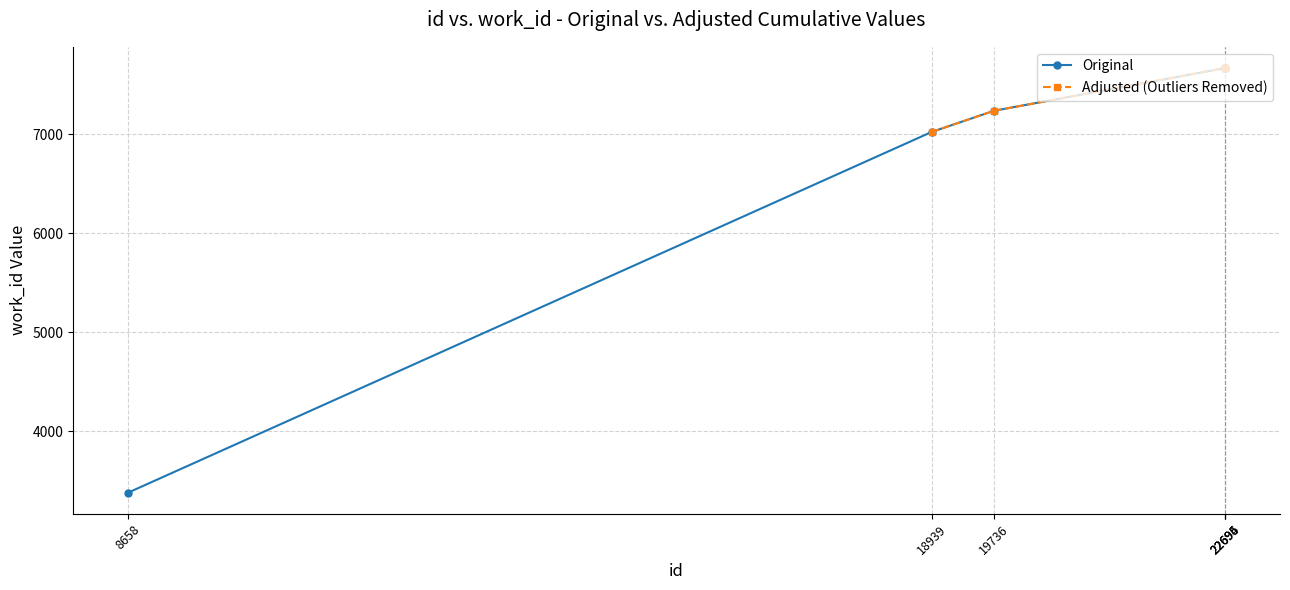

Reading left to right, transcribe all the data shown in this chart.

8658=3380	18939=7024	19736=7238	22694=7670	22695=7670	22696=7670